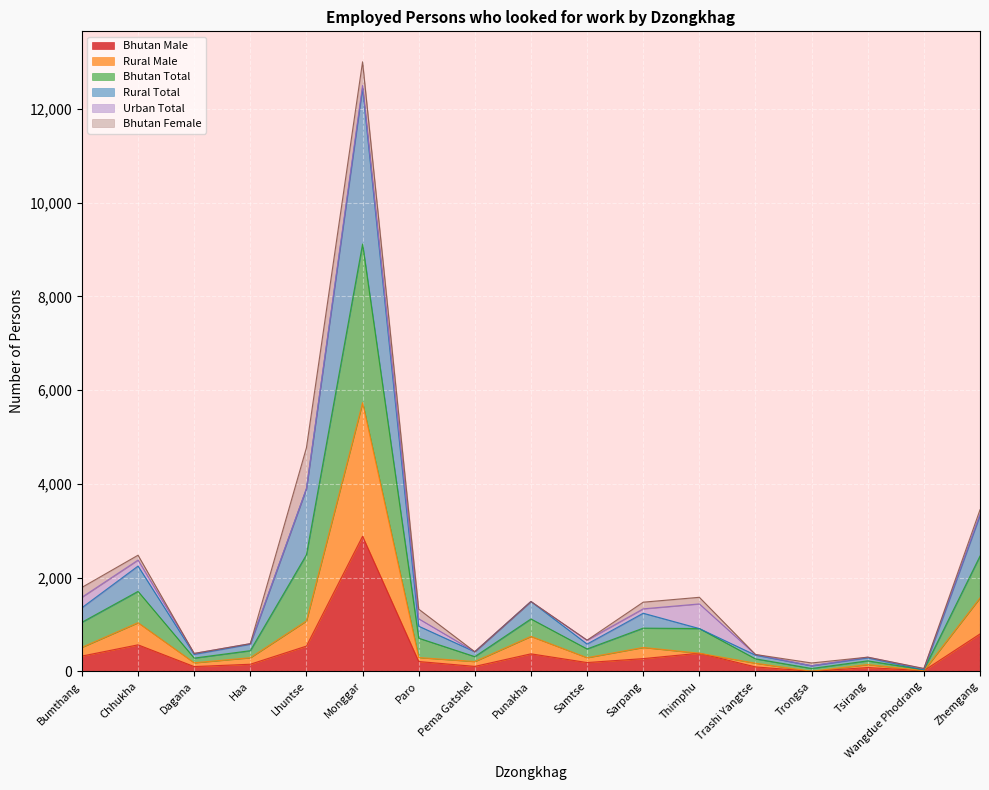

What is the average value of the Bhutan Total series?

2017